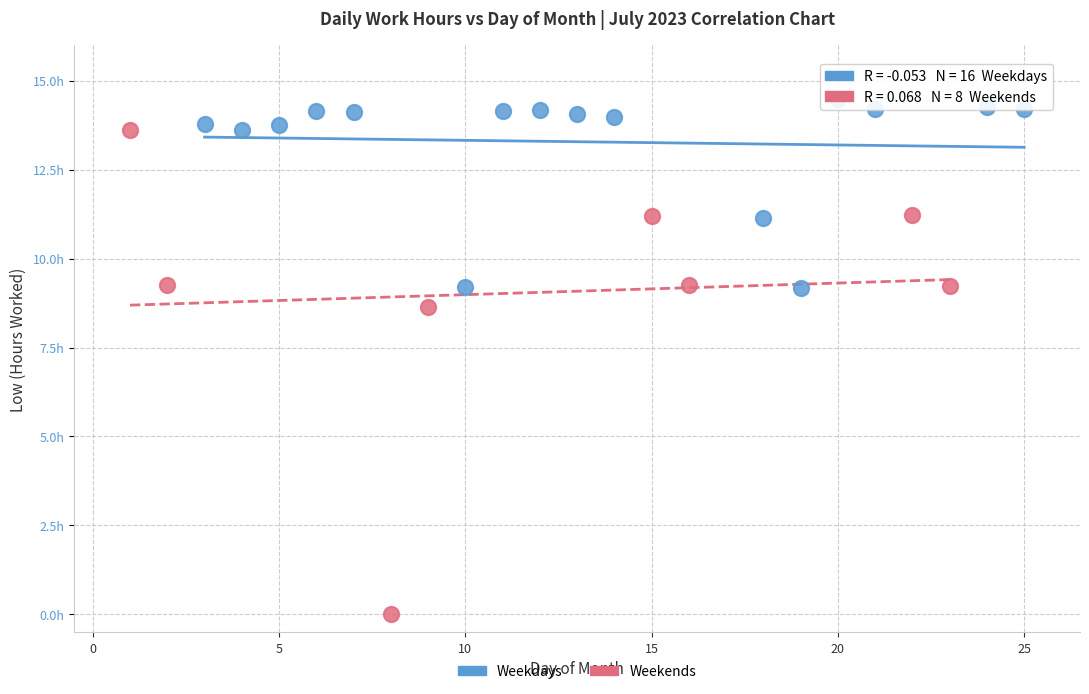

Which series reaches the minimum Y coordinate?

Weekends